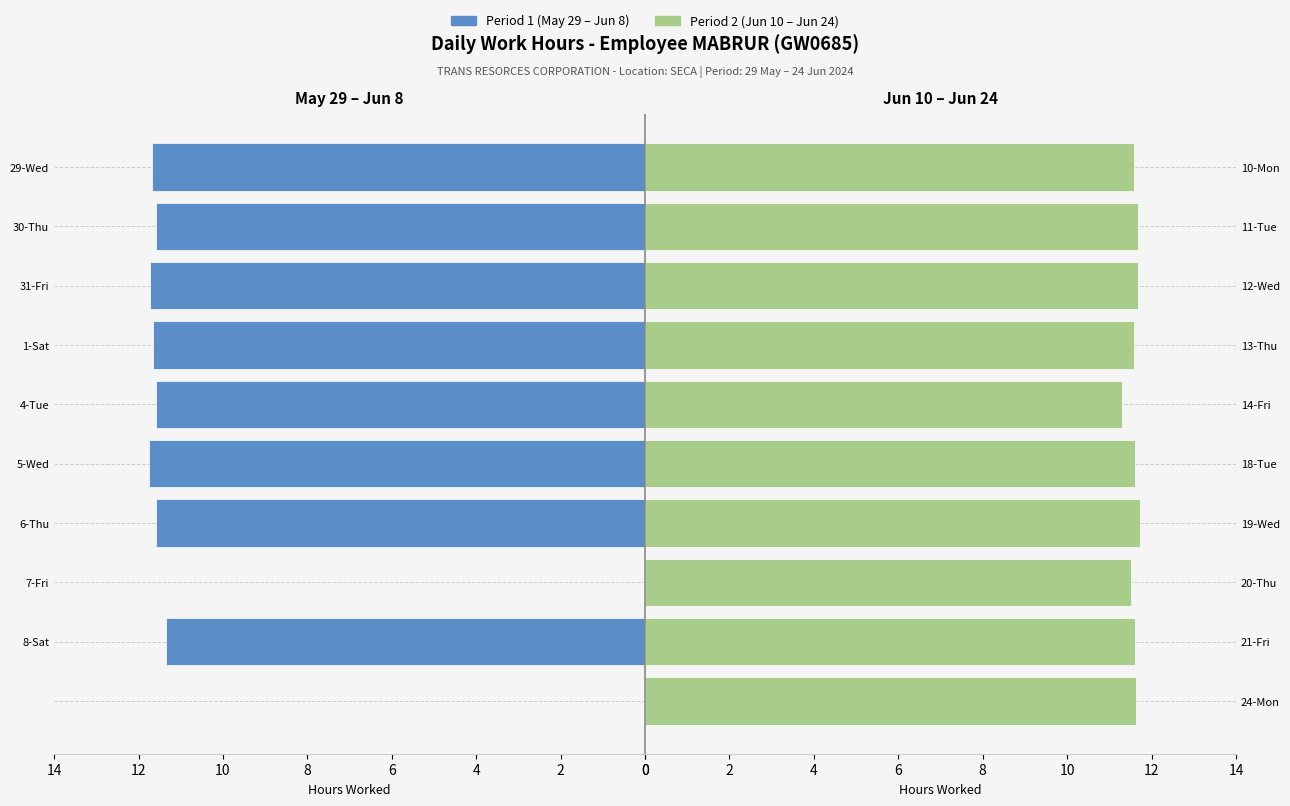

Does the chart contain any negative values?

No